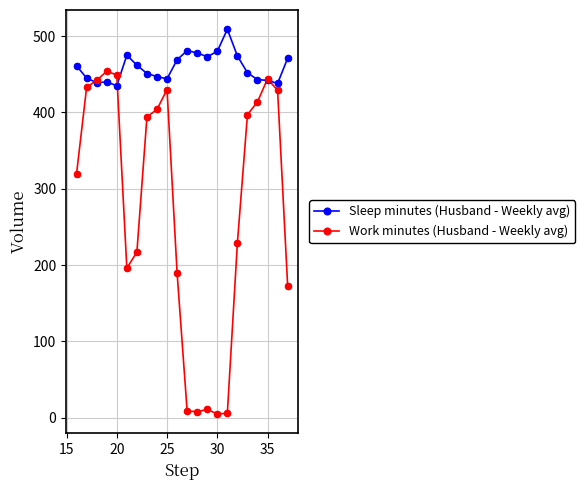

Which series has the largest total across all categories?

Sleep minutes (Husband - Weekly avg)